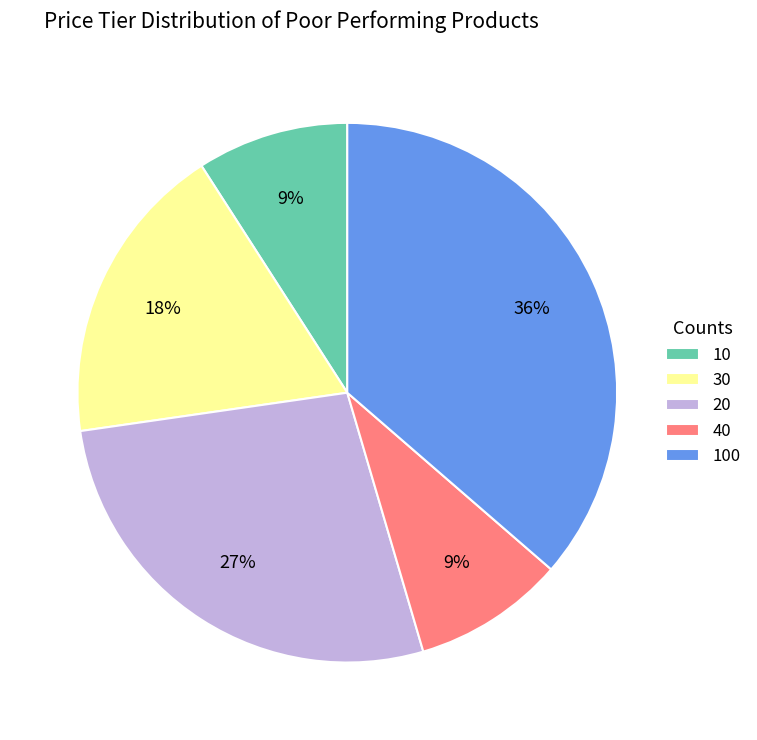

Is there any slice that represents more than half of the pie?

No